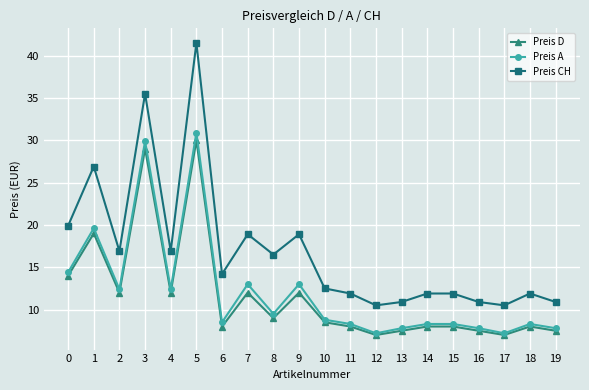

Where is the first local minimum for Preis D?

2